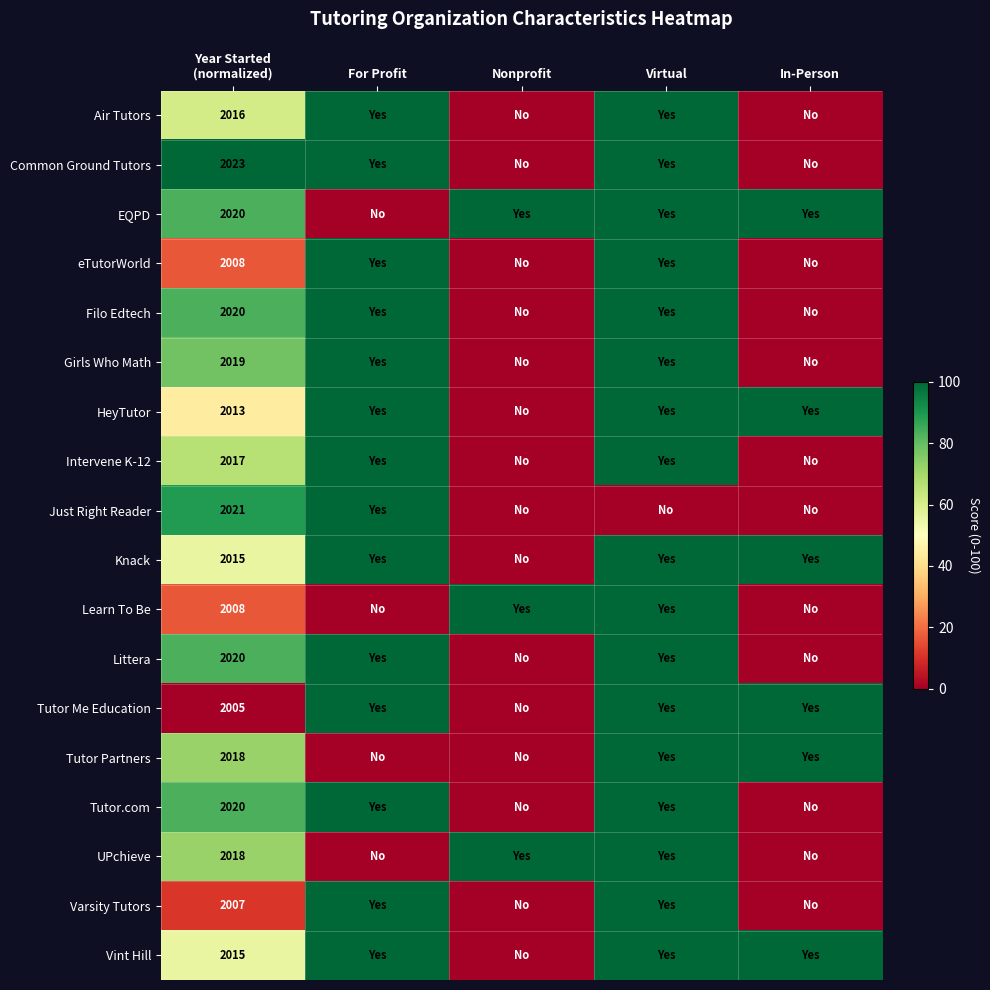

Which category has the lowest value across all series?

Nonprofit